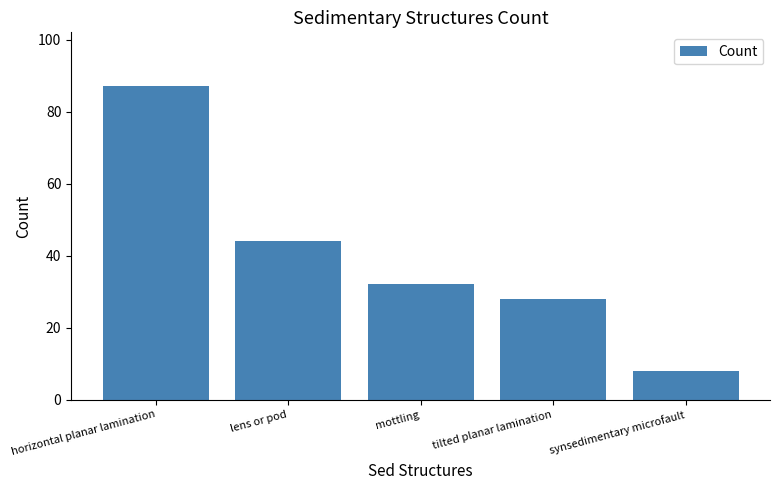

How many distinct data groups are displayed?

1